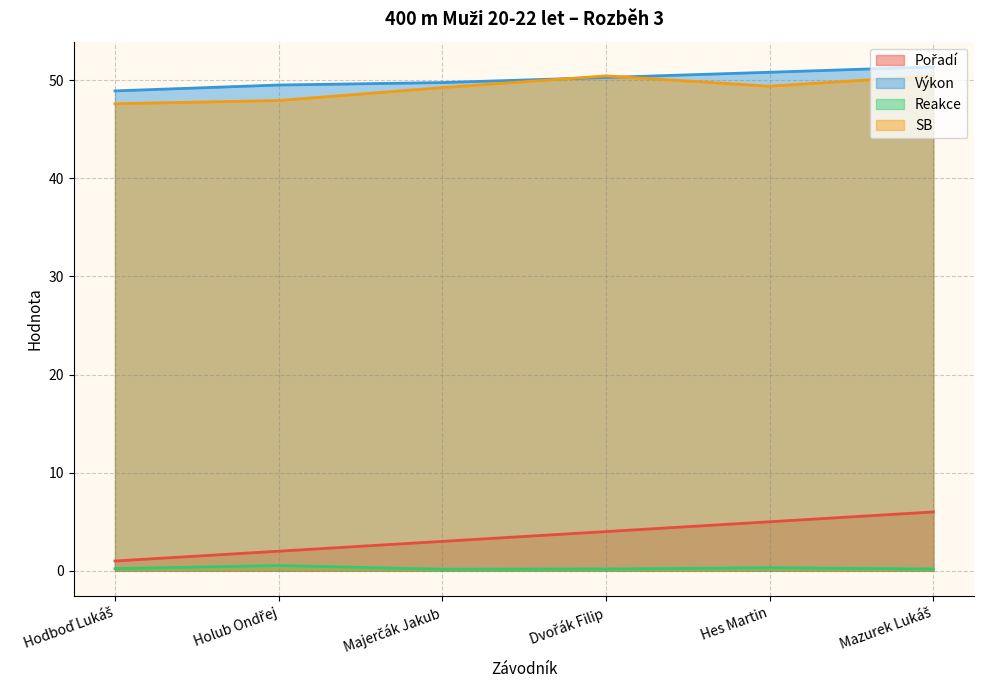

What is the total value across all series at Hes Martin?

105.5